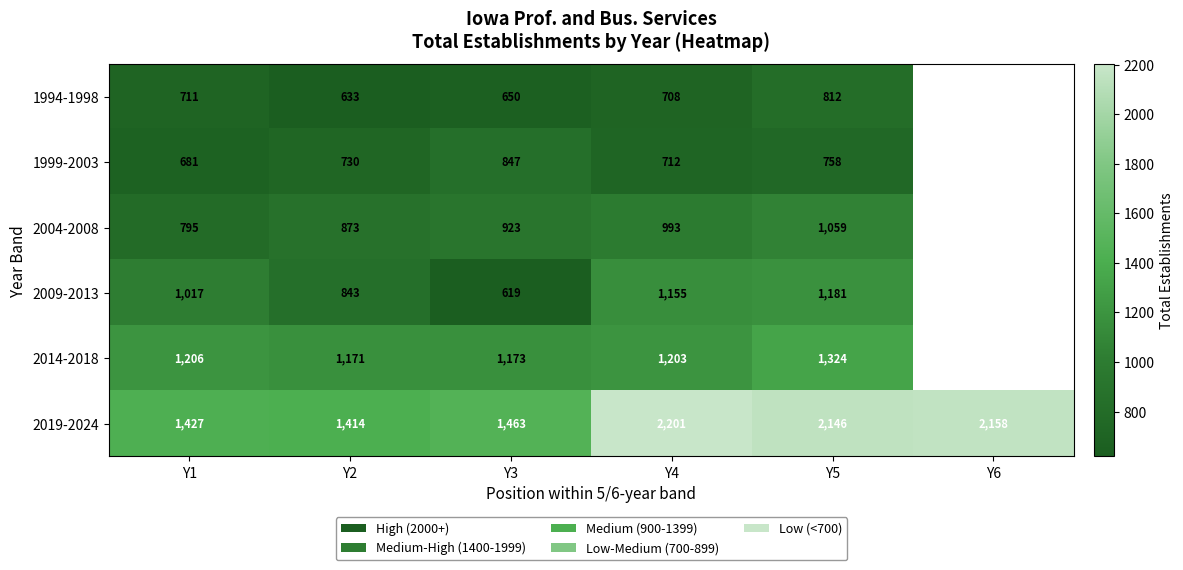

Between Y6 and Y3, which is larger?

Y3